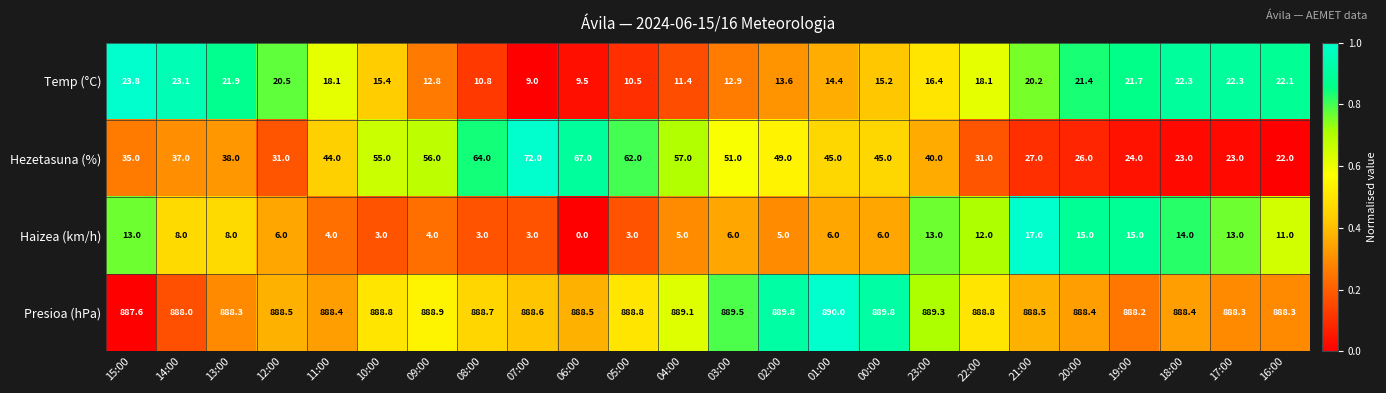

What is the minimum value for Temp (°C)?

9.0